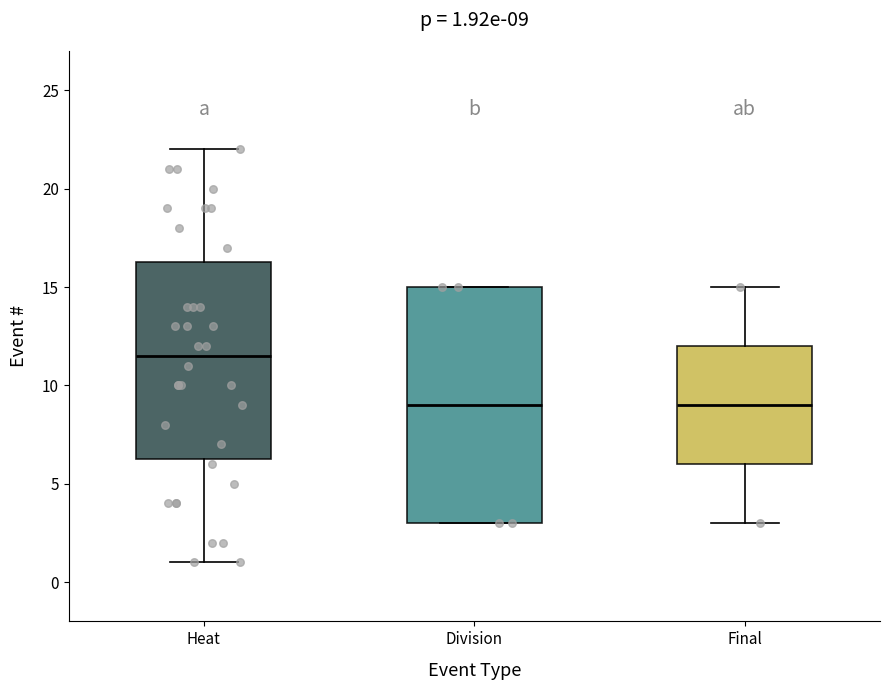

Which box has the highest median line?

Heat